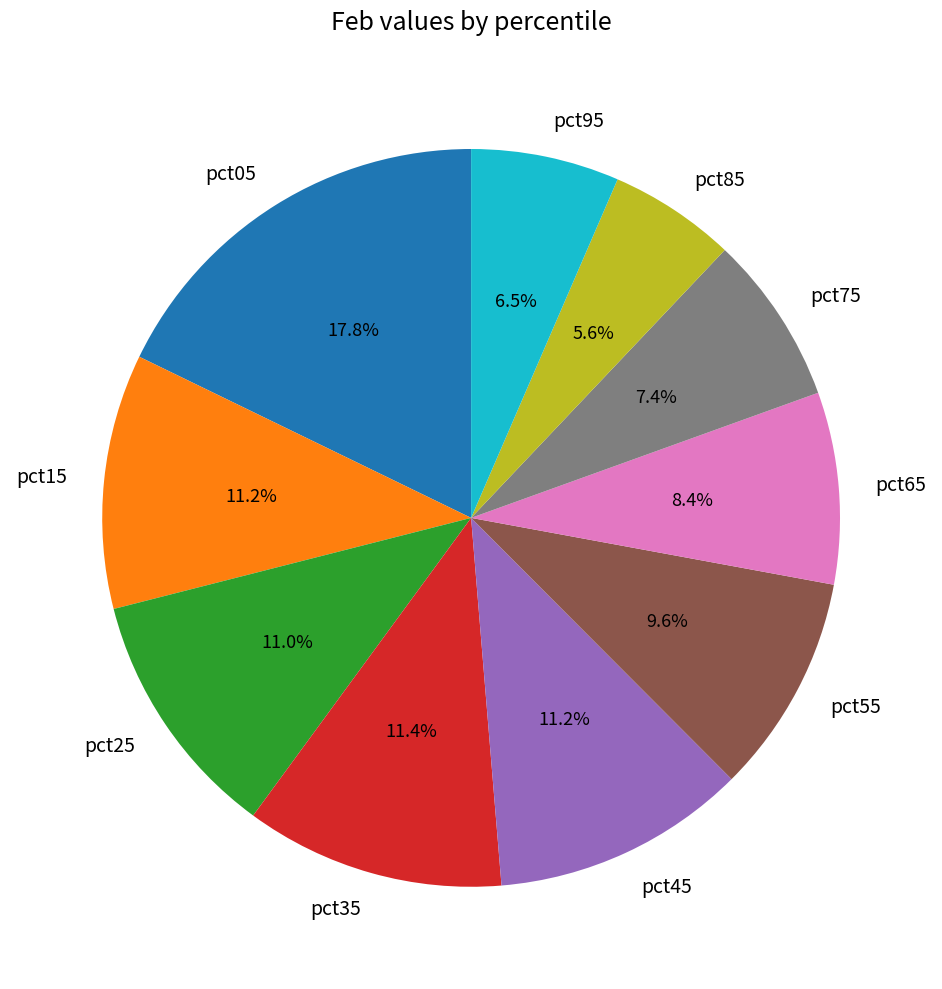

Which has a higher value, pct35 or pct65?

pct35